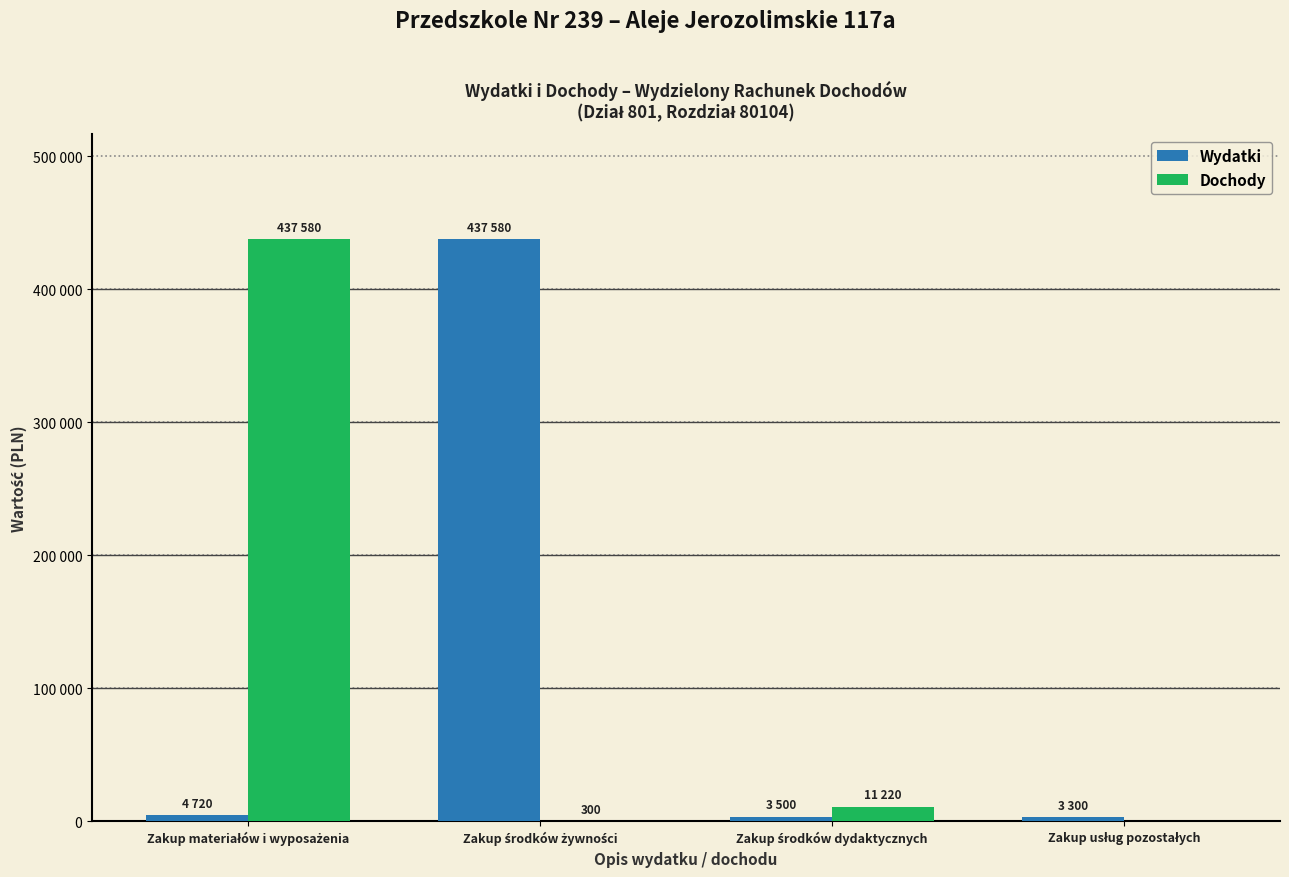

List the labels in order of Dochody value, largest first.

Zakup materiałów i wyposażenia, Zakup środków dydaktycznych, Zakup środków żywności, Zakup usług pozostałych